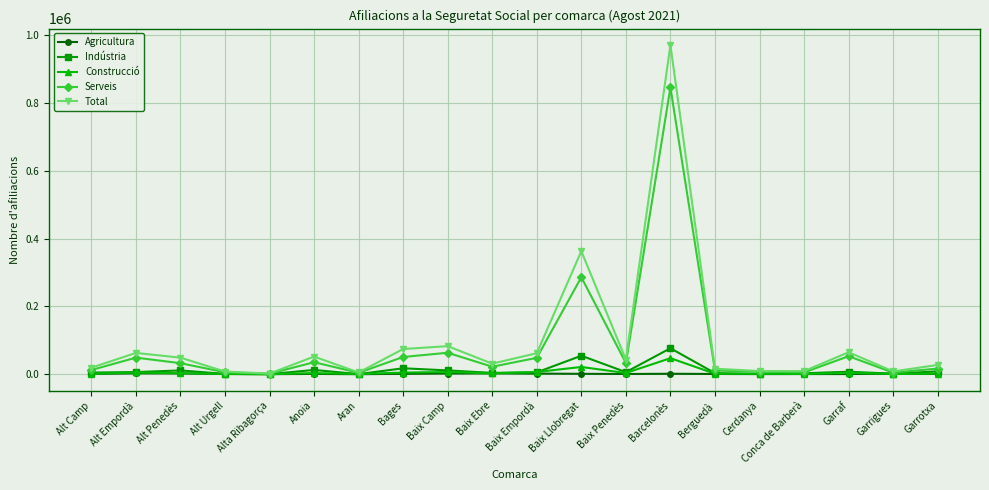

Which series has the largest range (max minus min)?

Total